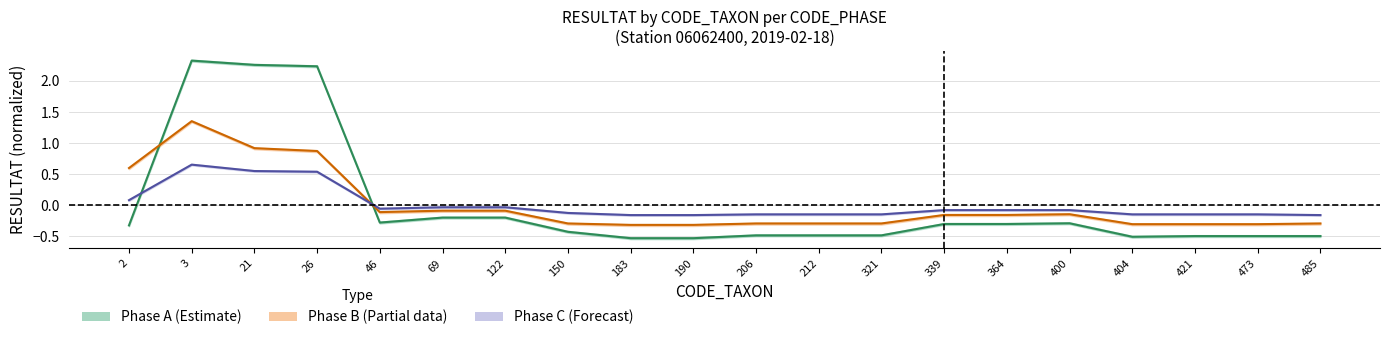

What is the total value across all series at 206?

-0.9